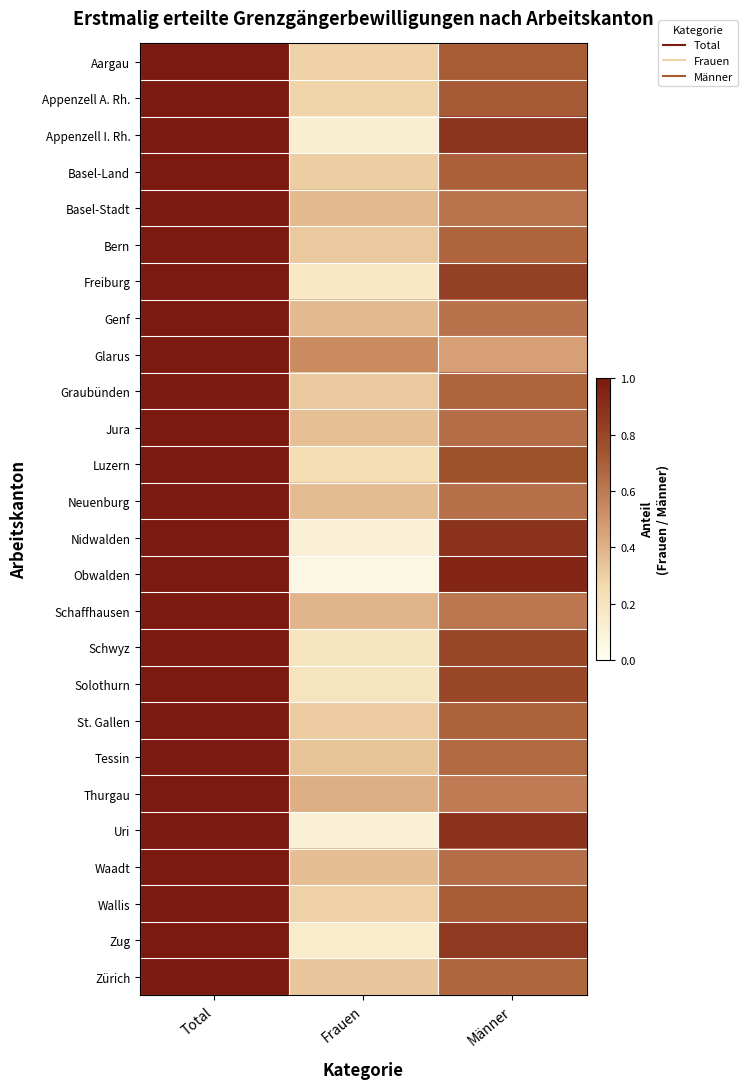

Which series has the largest range (max minus min)?

Obwalden